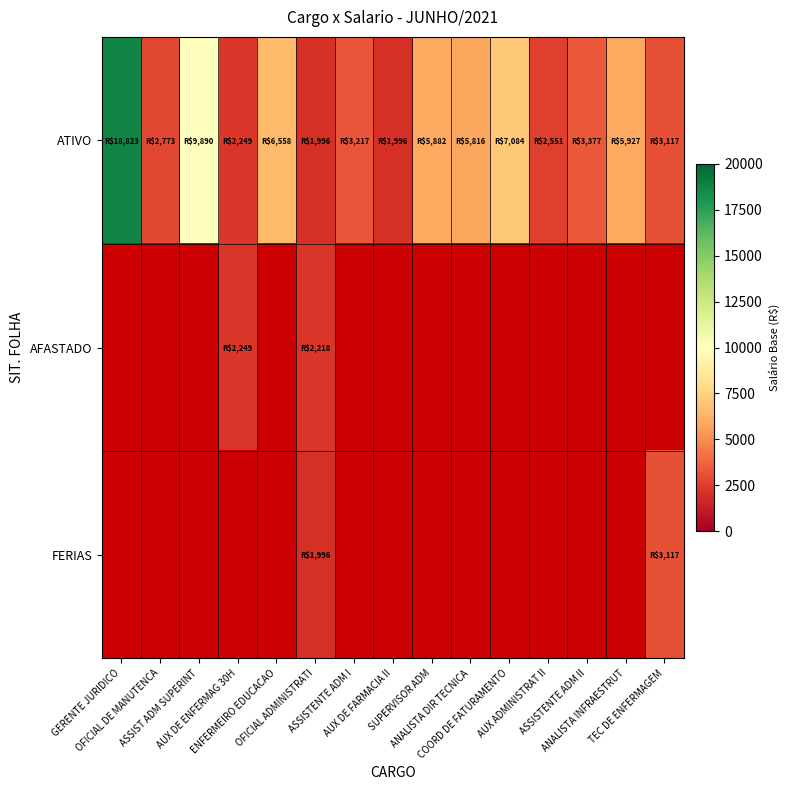

What is the approximate value of AFASTADO at AUX DE ENFERMAG 30H?

2249.2